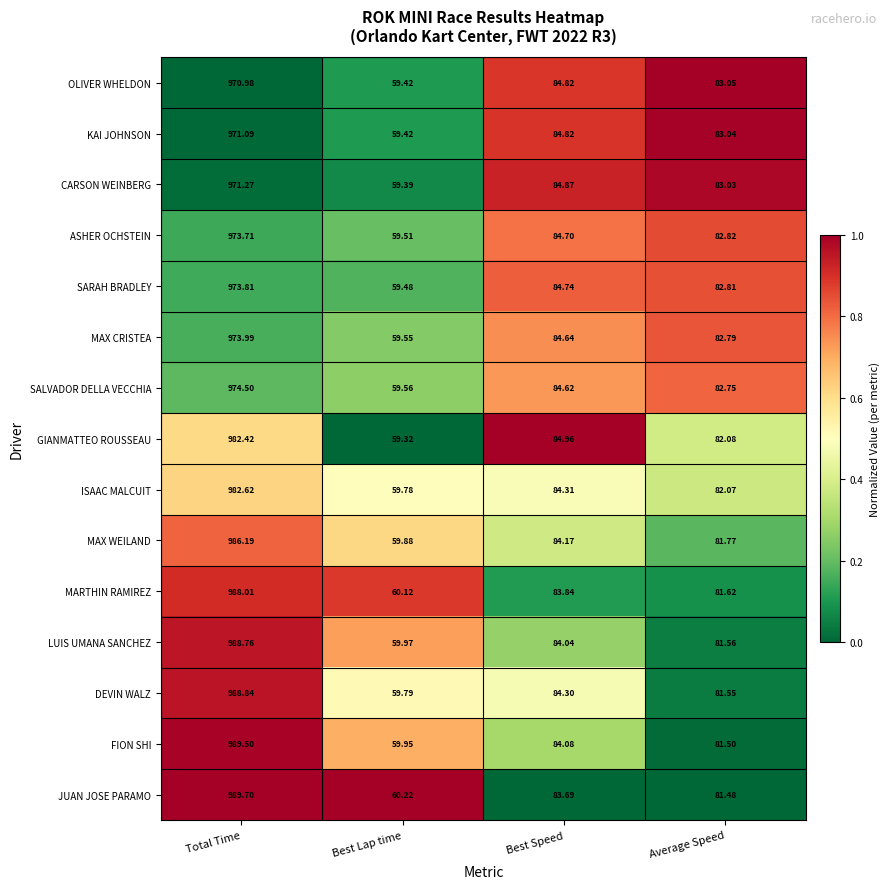

At which category is the sum across all series the highest?

Total Time